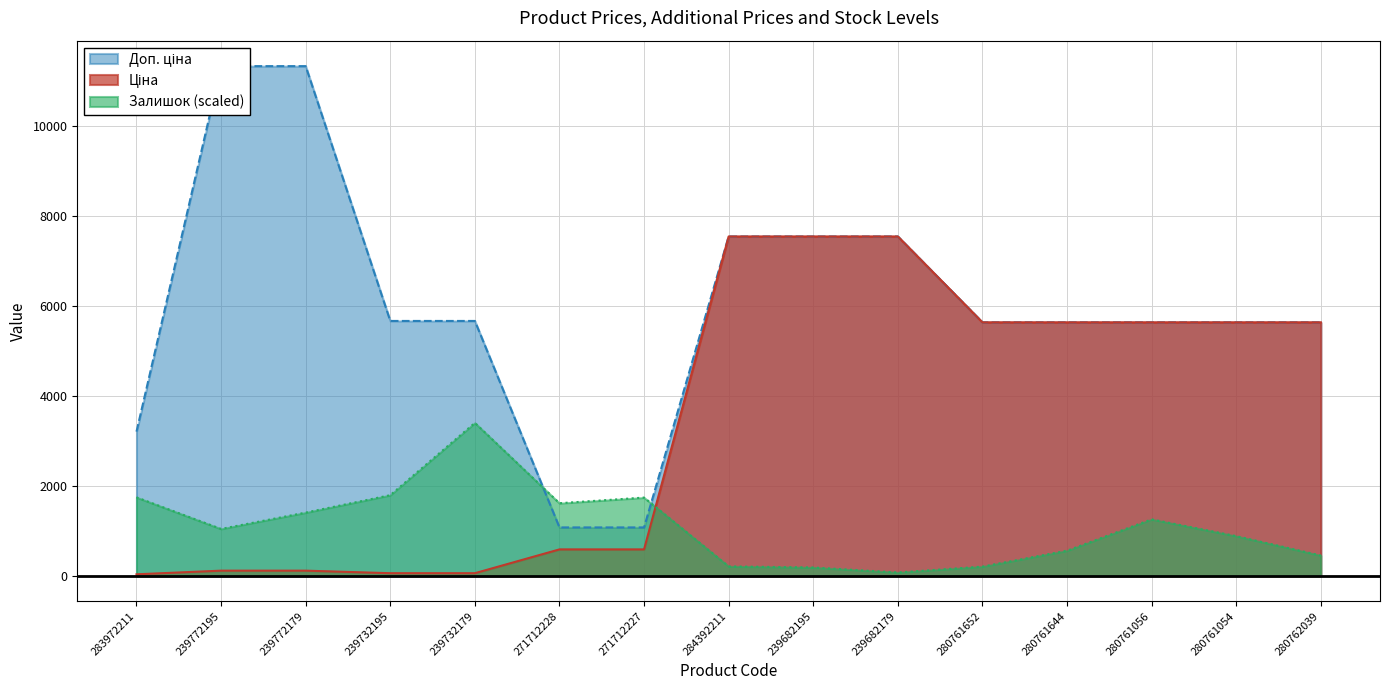

What is the sum of all Ціна values?

52361.7